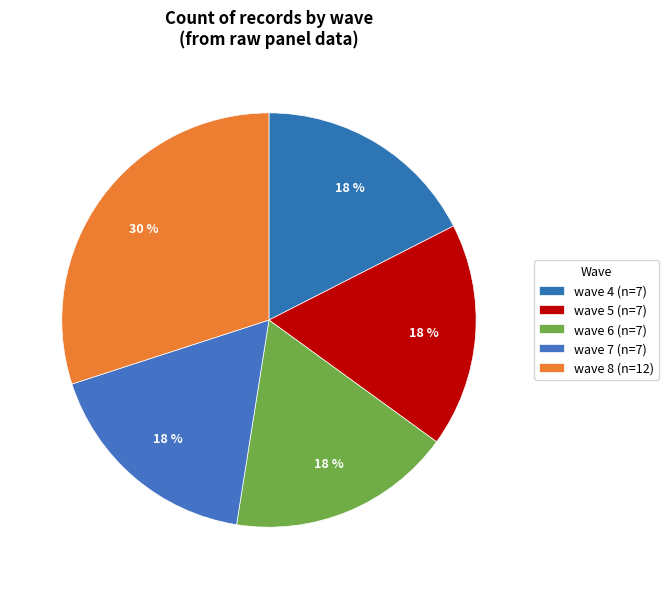

How many segments does this pie chart have?

5